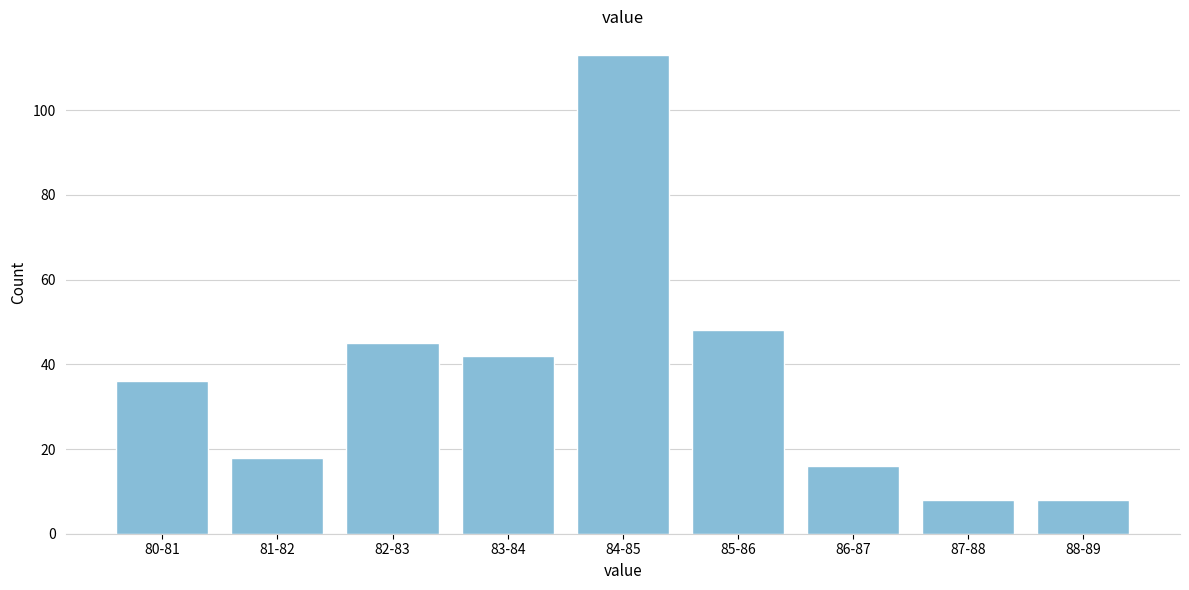

Reading left to right, list all the values displayed in this chart.

80-81=36	81-82=18	82-83=45	83-84=42	84-85=113	85-86=48	86-87=16	87-88=8	88-89=8